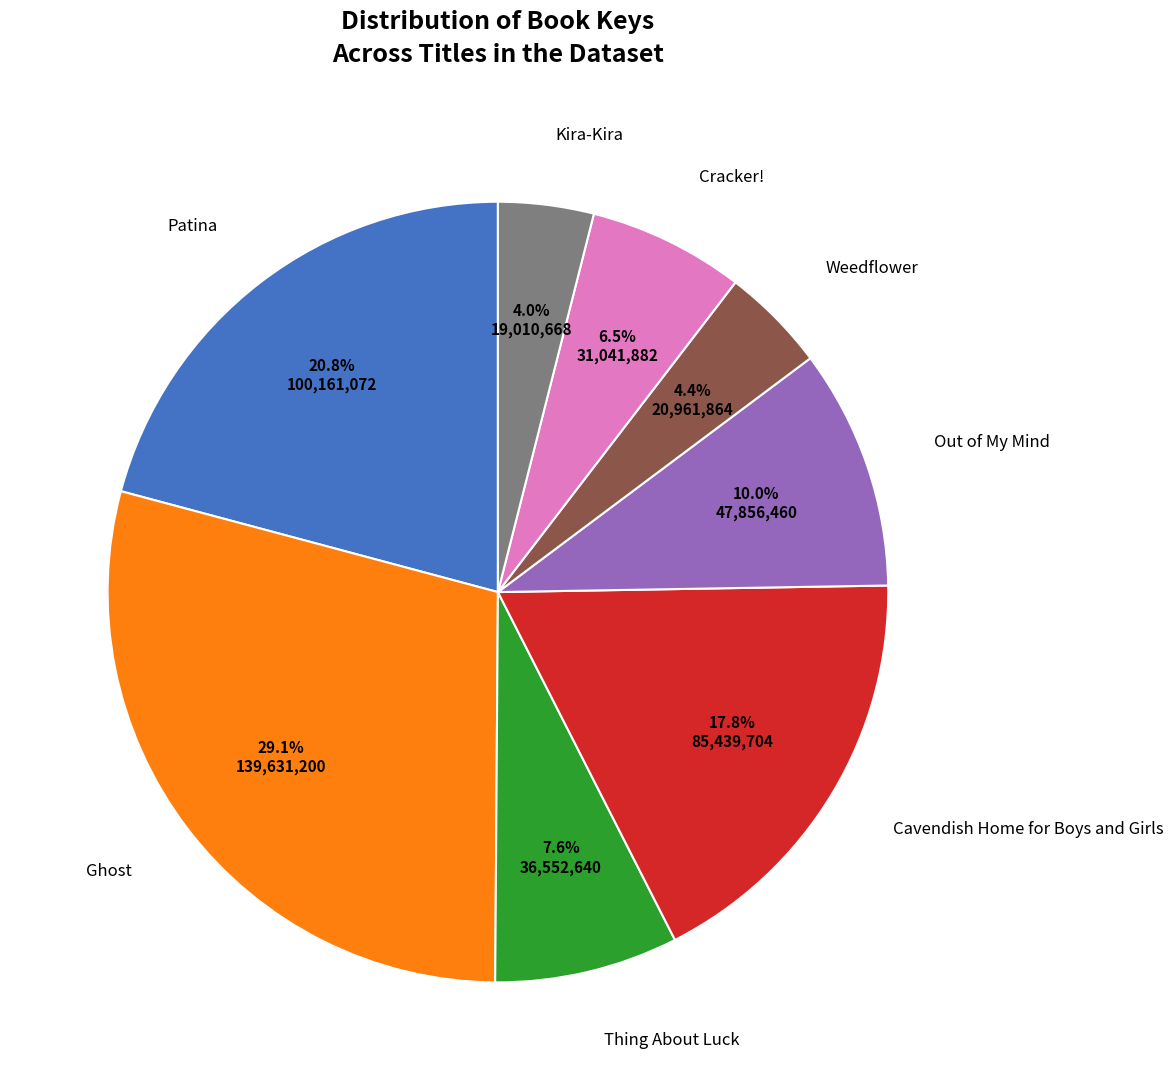

To the nearest percent, what is the difference between the largest and smallest slice percentages?

25%